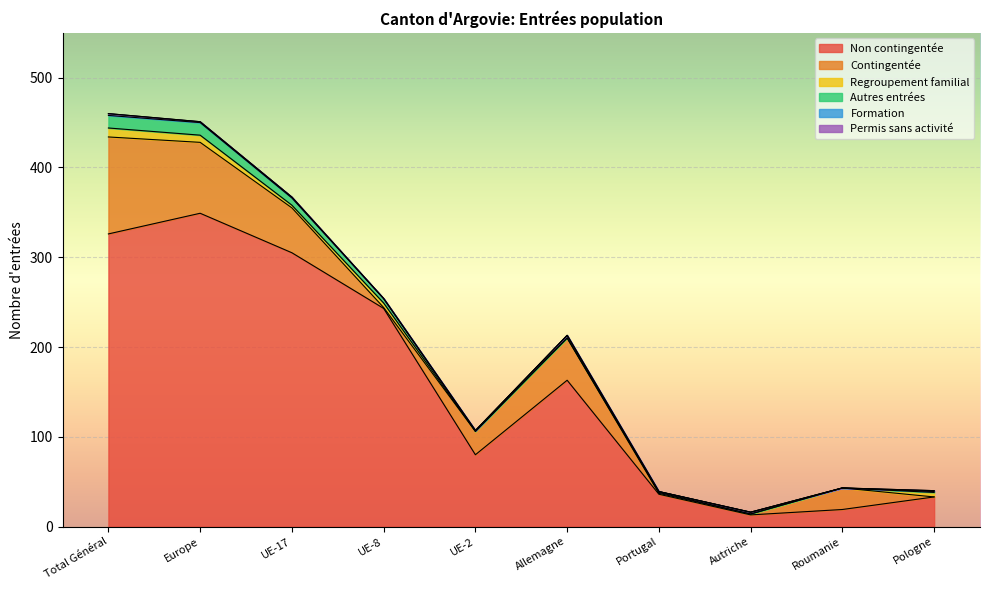

Which series has the largest range (max minus min)?

Non contingentée